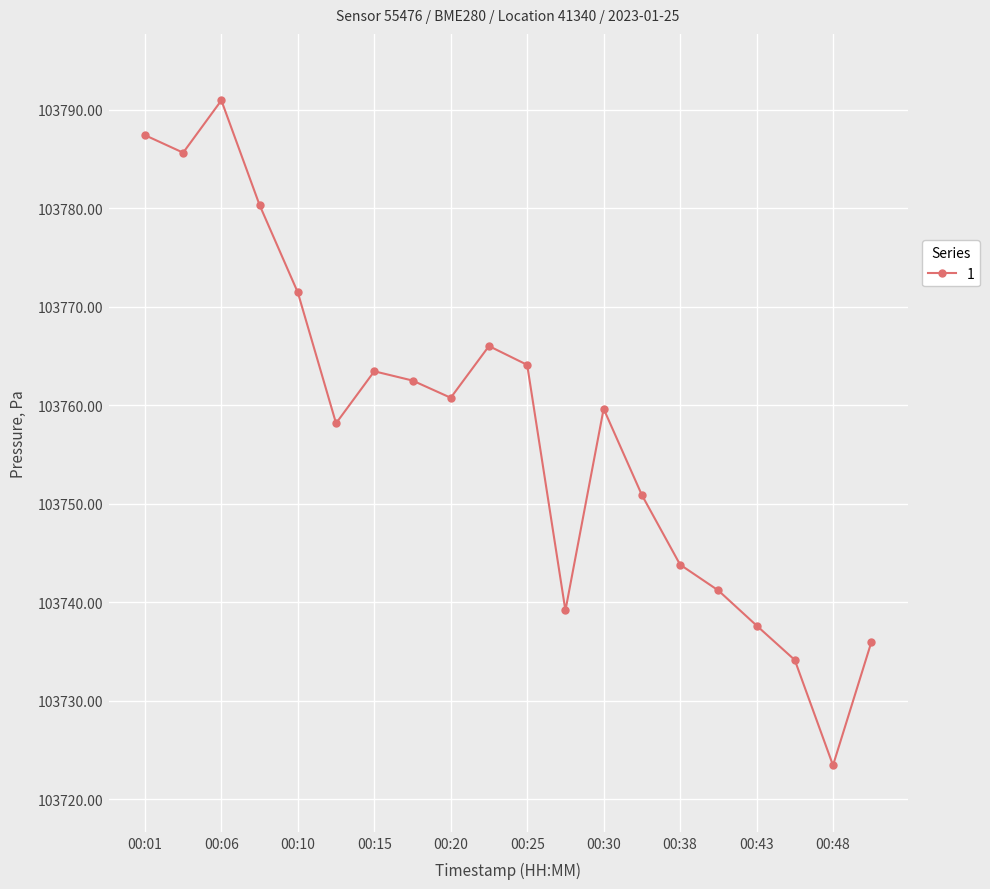

How many points are higher than both their immediate neighbors (excluding endpoints)?

4